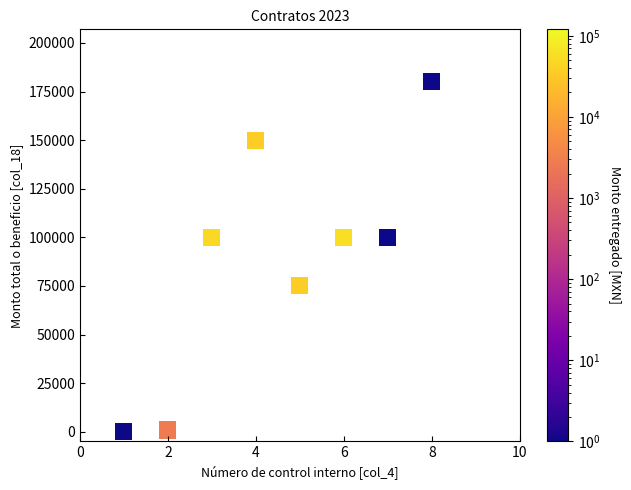

What is the average Y value?

88238